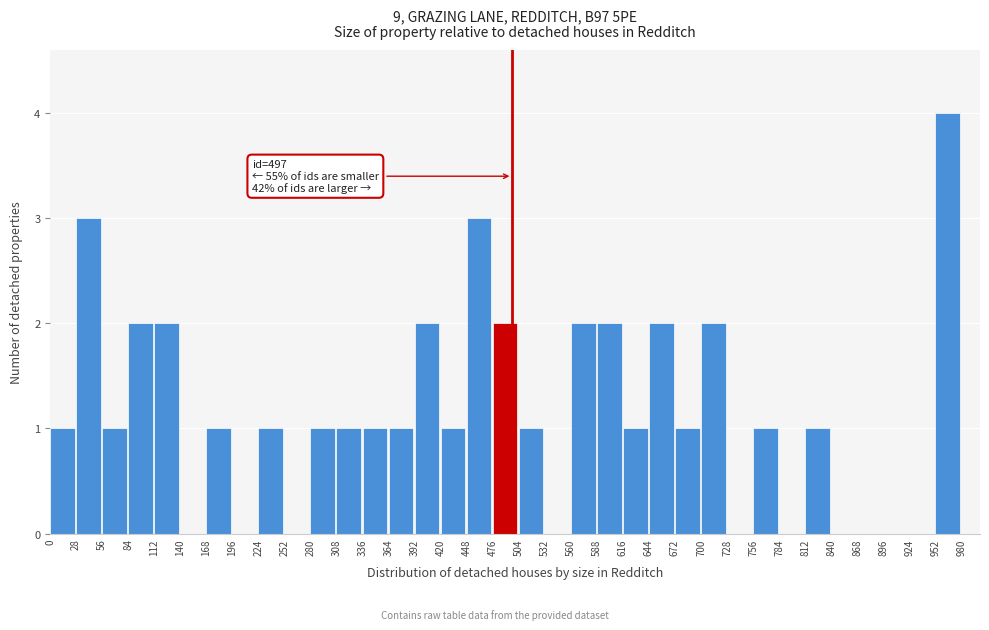

Which range on the x-axis has the tallest bar?

952 to 980